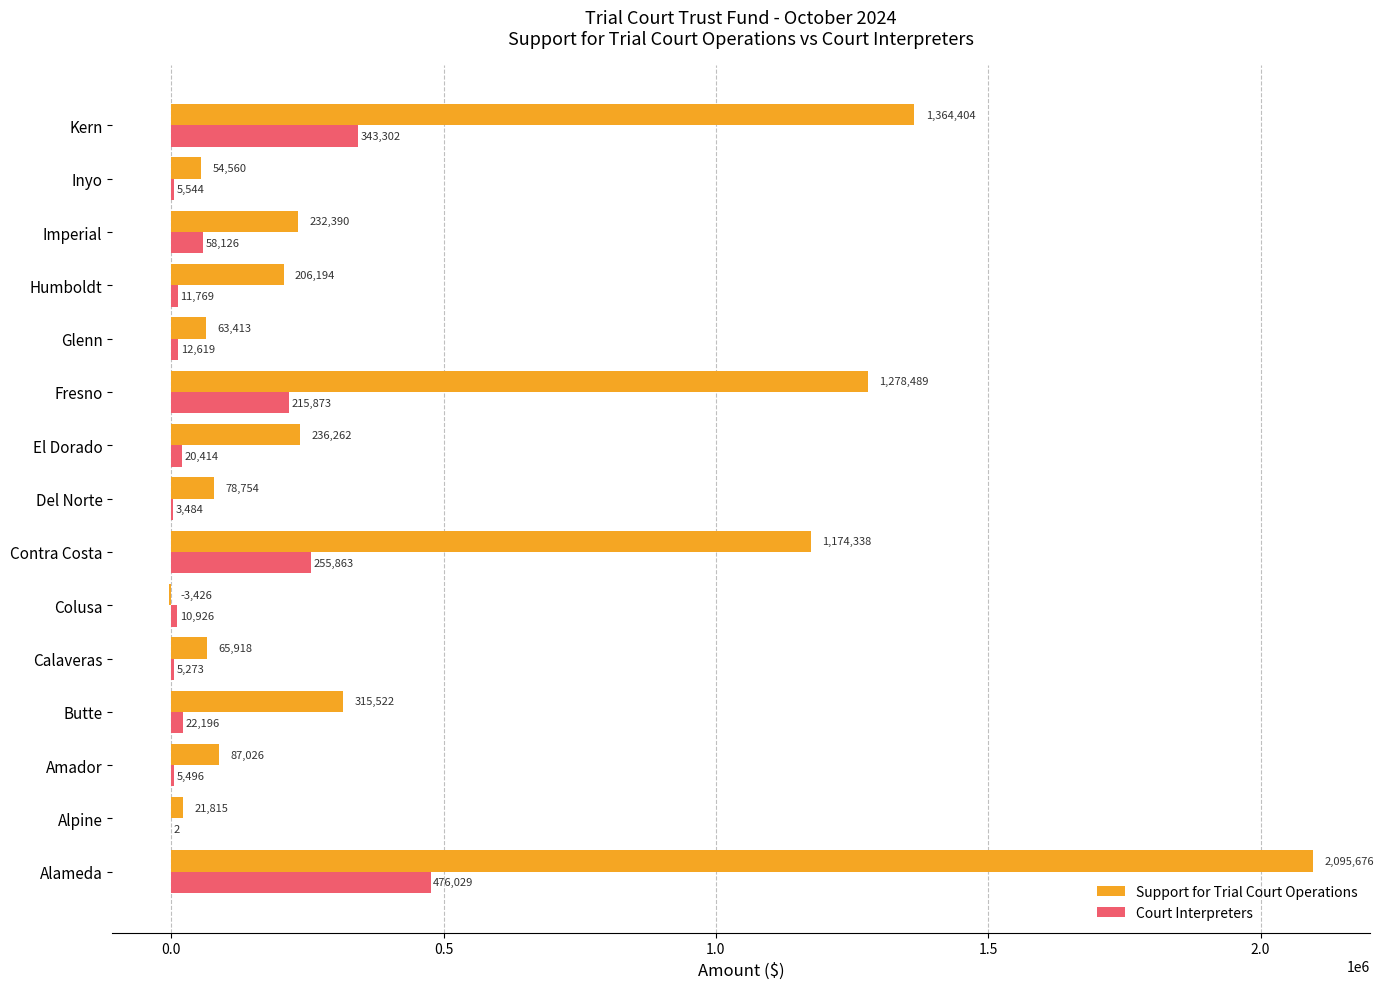

What are all the series names shown in the legend?

Support for Trial Court Operations, Court Interpreters